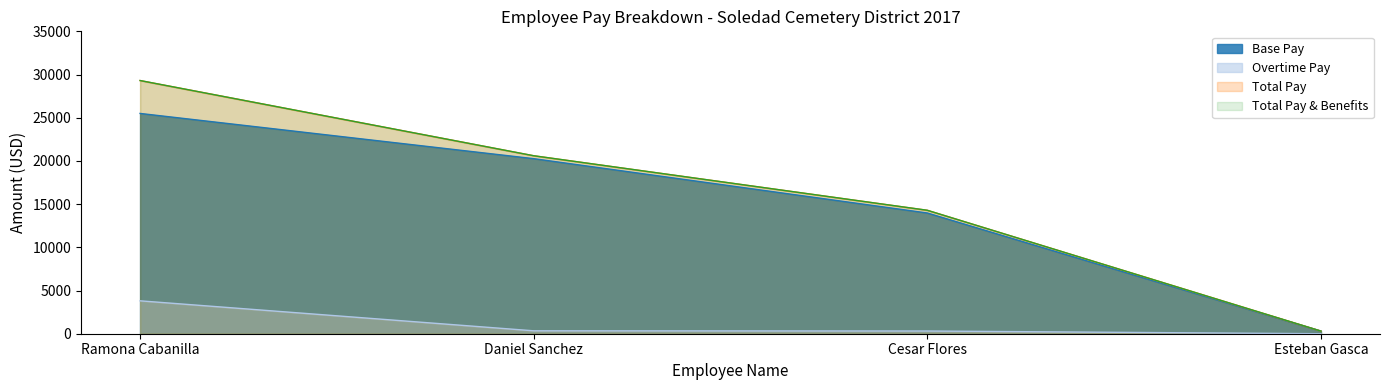

Reading left to right, list all the values displayed in this chart.

Base Pay: 25497	20263	13973	305
Overtime Pay: 3808	337	314	0
Total Pay: 29305	20600	14287	305
Total Pay & Benefits: 29305	20600	14287	305